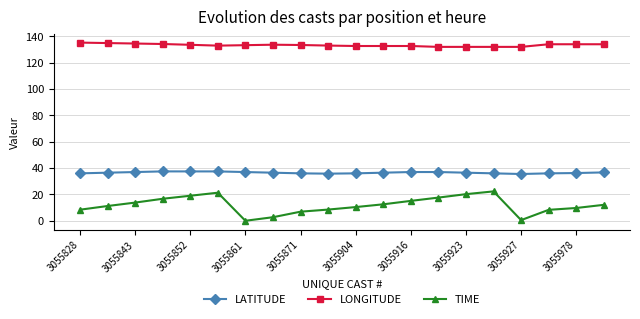

What is the sum of all TIME values?

237.2